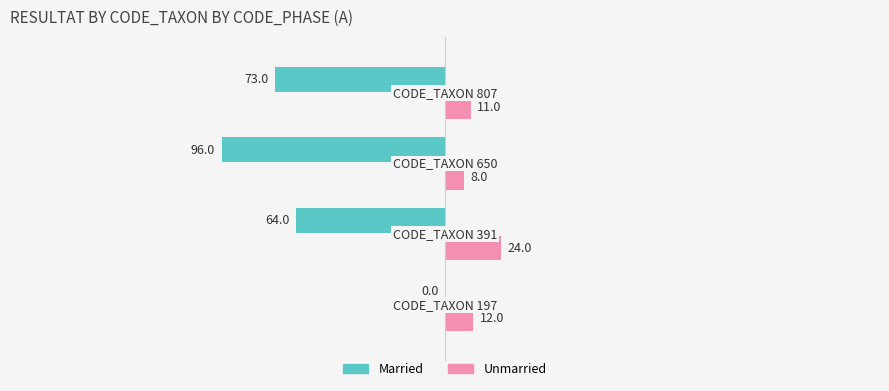

What is the sum of all Married values?

-233